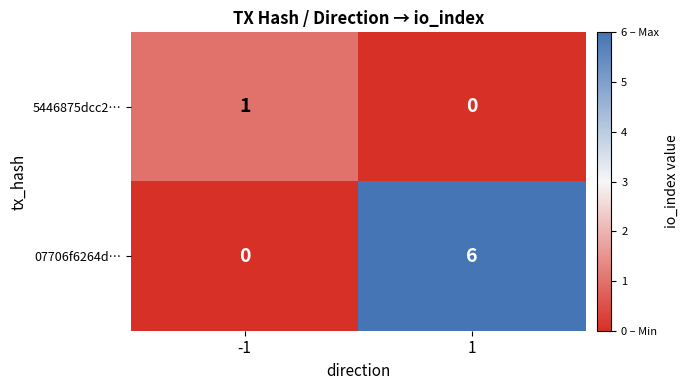

What is the spread (max minus min) of values at 1?

6